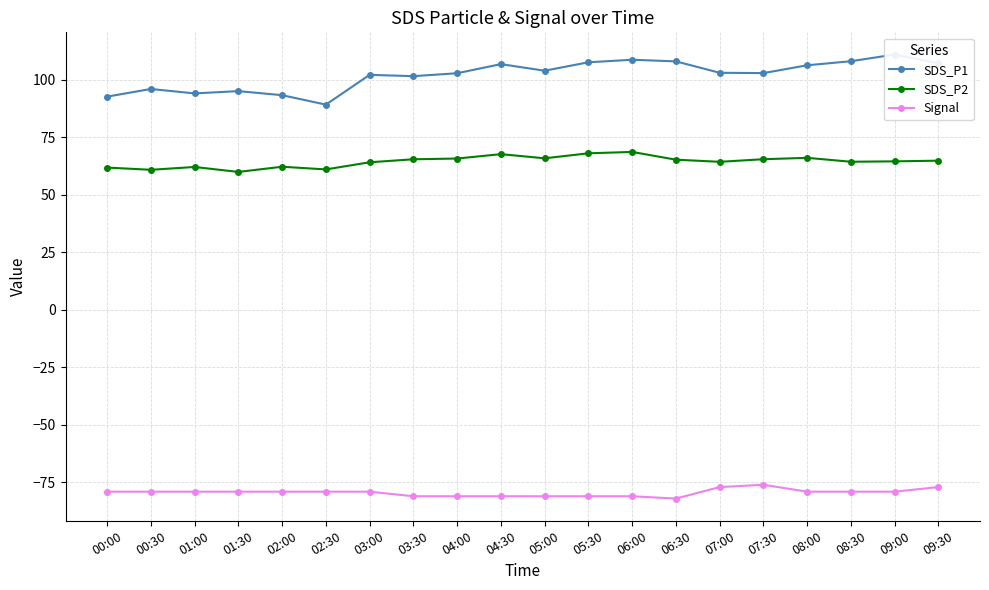

What is the value of the SDS_P1 point at the 1st from the left?

92.7